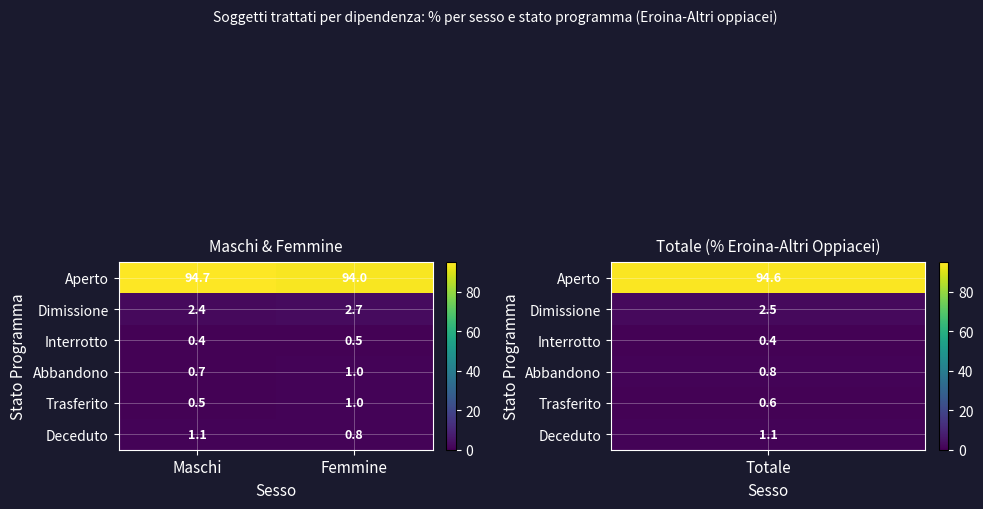

What is the spread (max minus min) of values at Maschi?

94.3